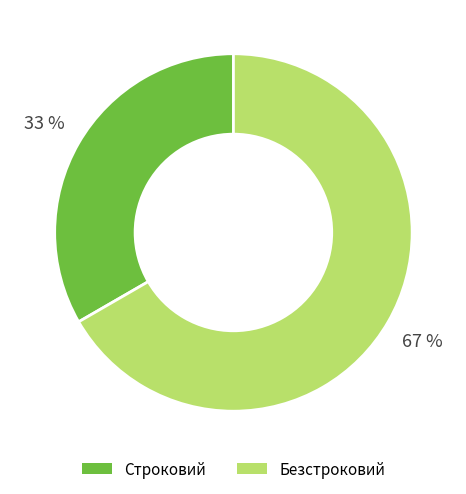

To the nearest percent, what is the combined percentage of Безстроковий and Строковий?

100%